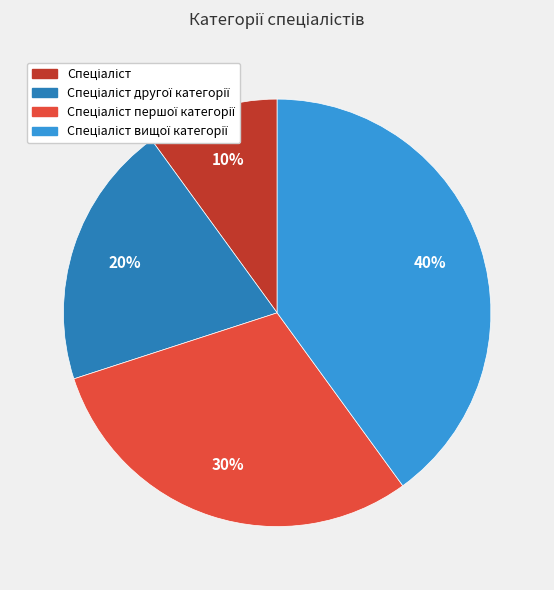

To the nearest percent, what is the difference between the largest and smallest slice percentages?

30%